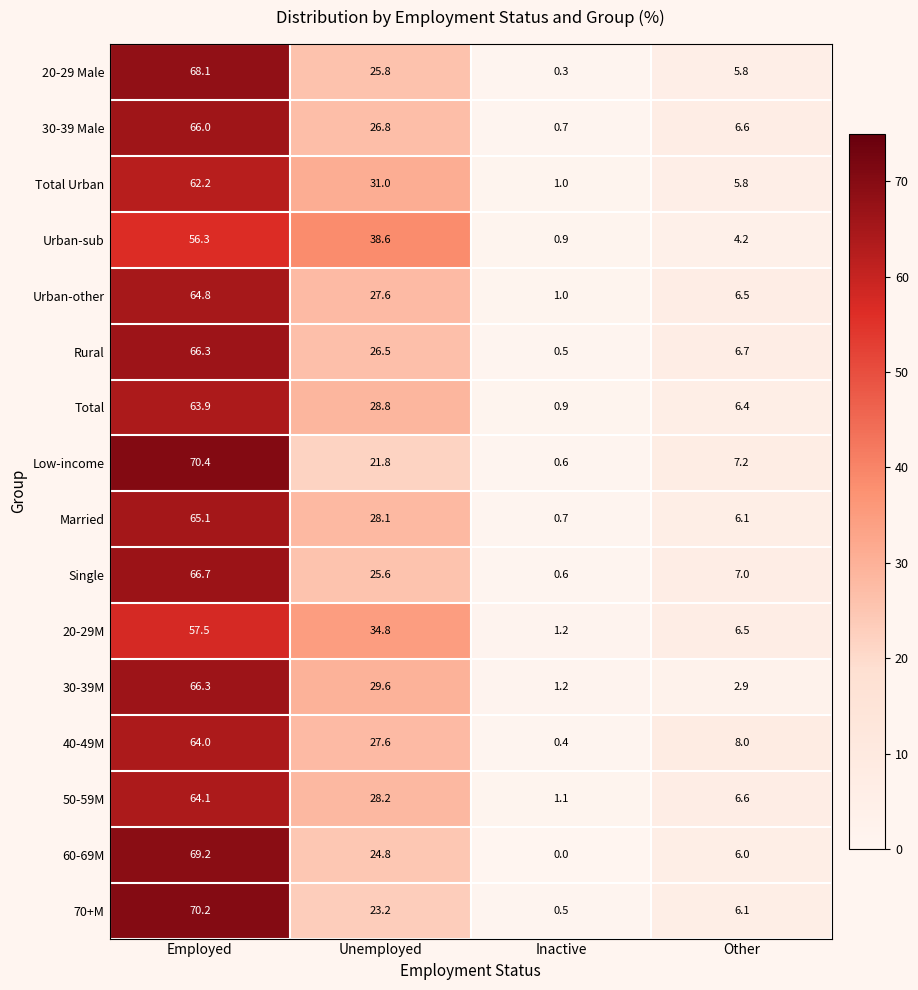

How many categories are shown in the chart?

4